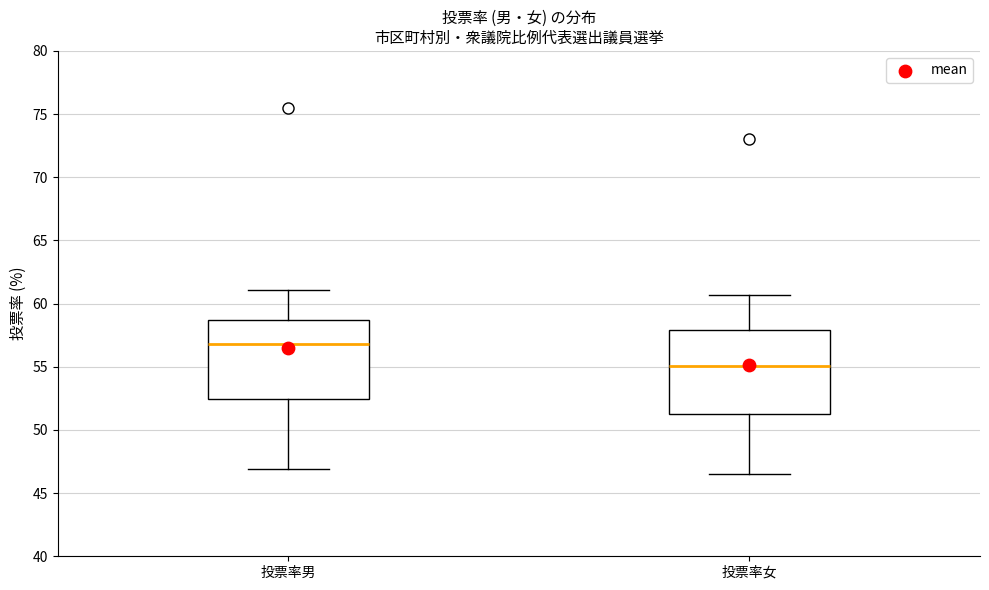

Which box's median line is the lowest?

投票率女